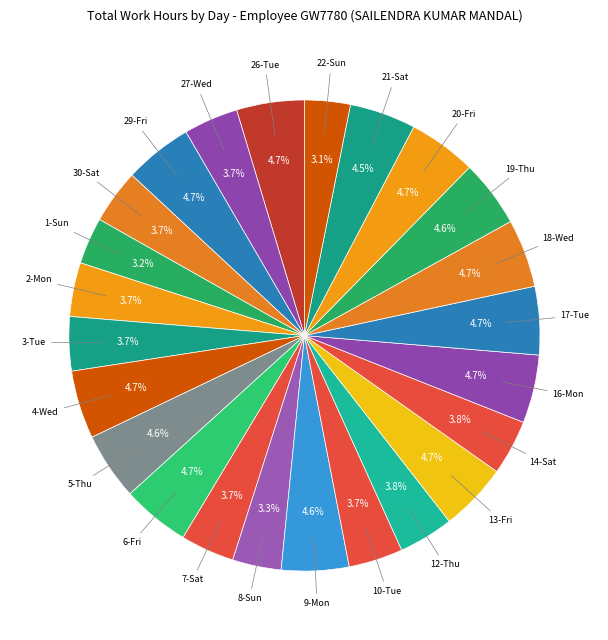

Approximately how many times larger is the value at 18-Wed compared to 8-Sun?

1.4